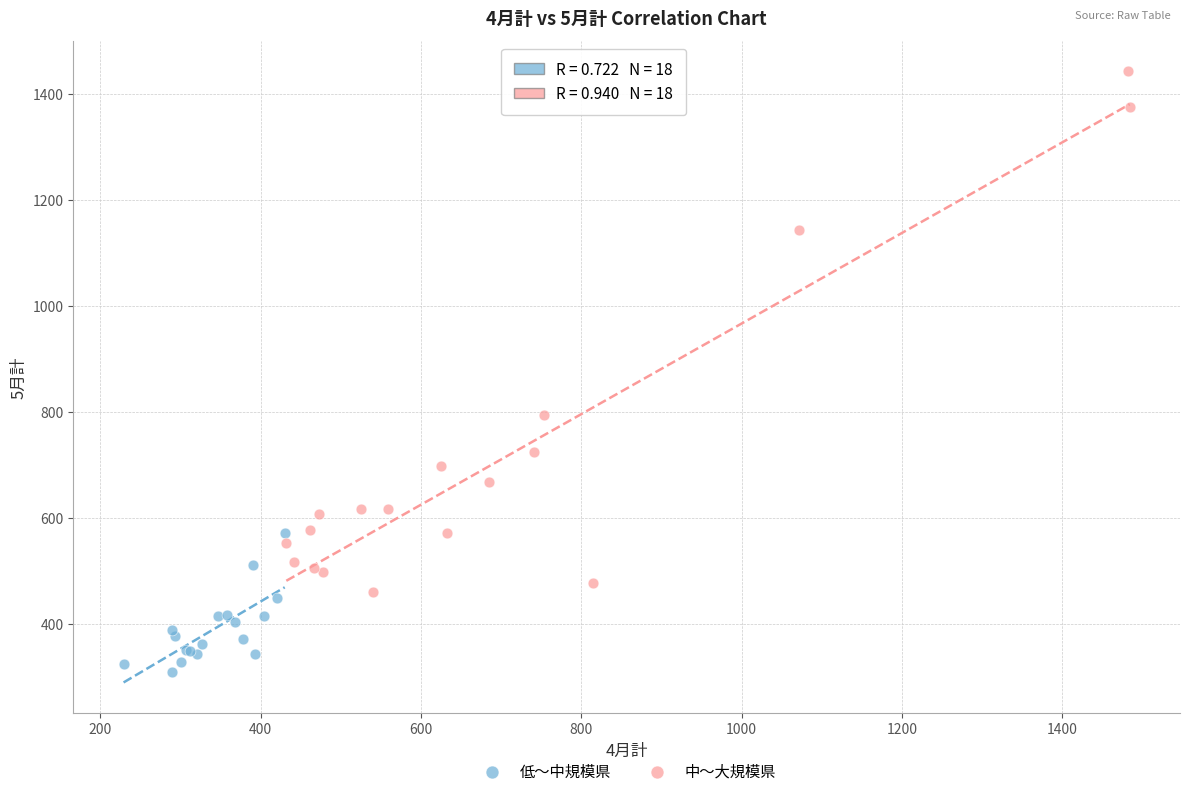

Which series has the largest Y range (max minus min)?

中〜大規模県